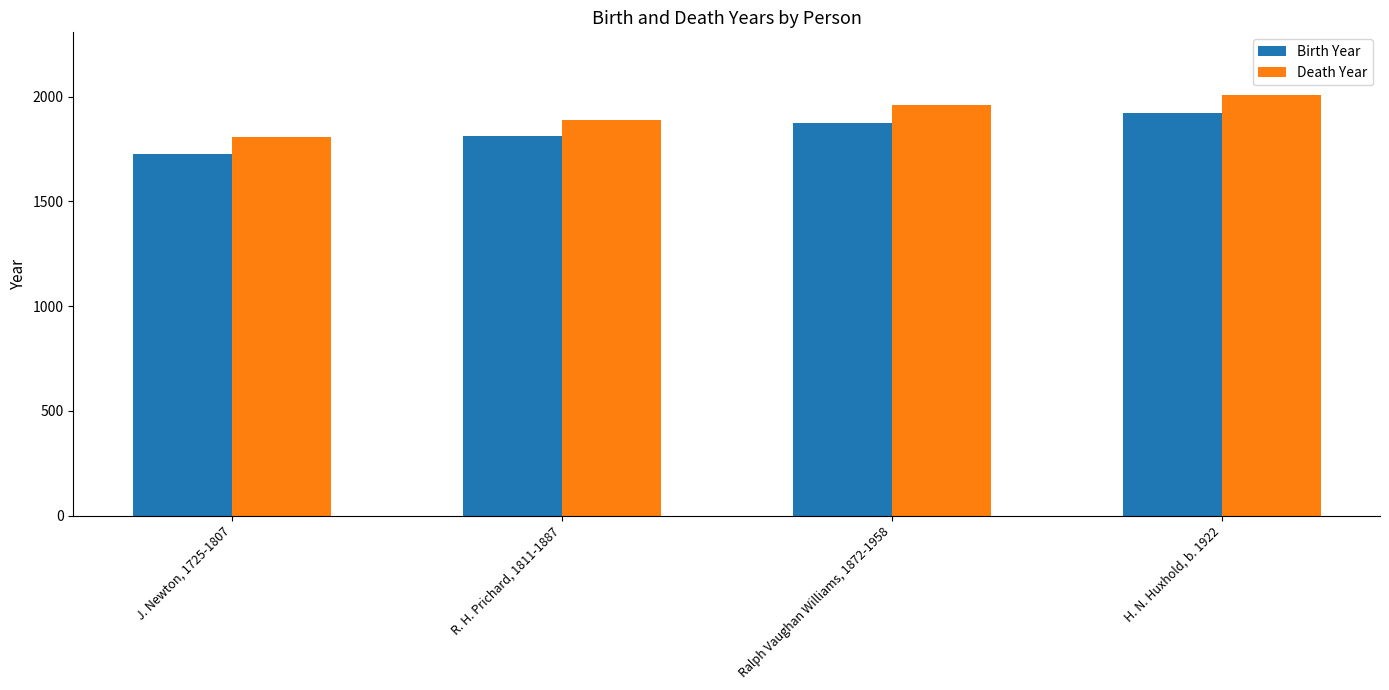

What are all the series names shown in the legend?

Birth Year, Death Year